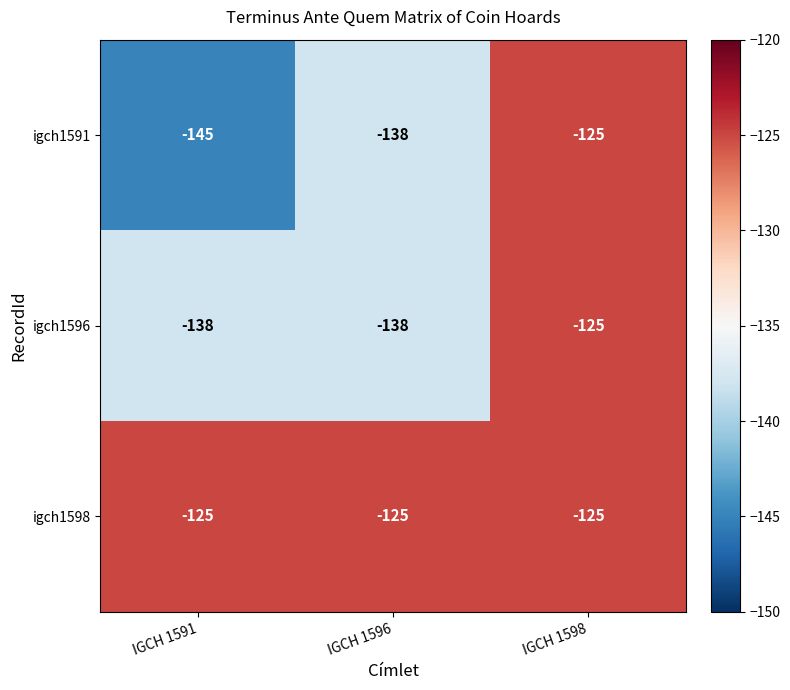

What is the greatest value displayed?

-125